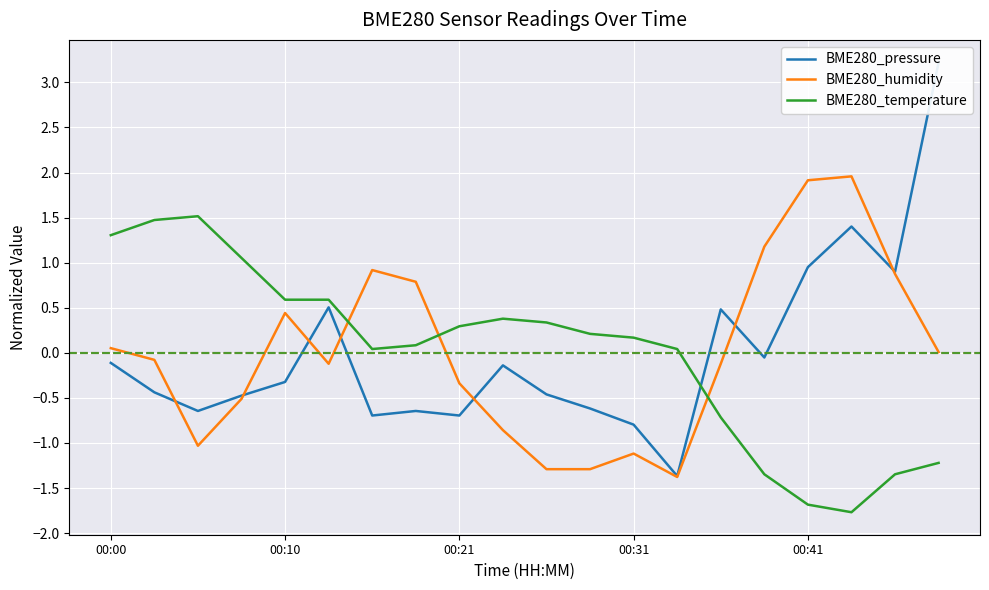

Between which two adjacent categories do BME280_humidity and BME280_temperature first intersect?

5 and 6